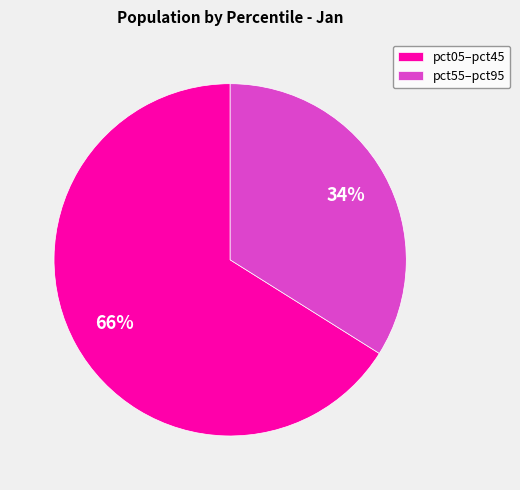

How many slices are in this pie chart?

2